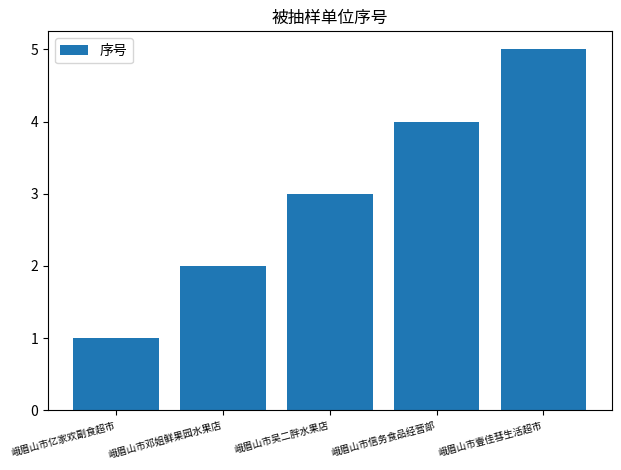

What is the difference between the values at 峨眉山市信务食品经营部 and 峨眉山市壹佳彗生活超市?

1